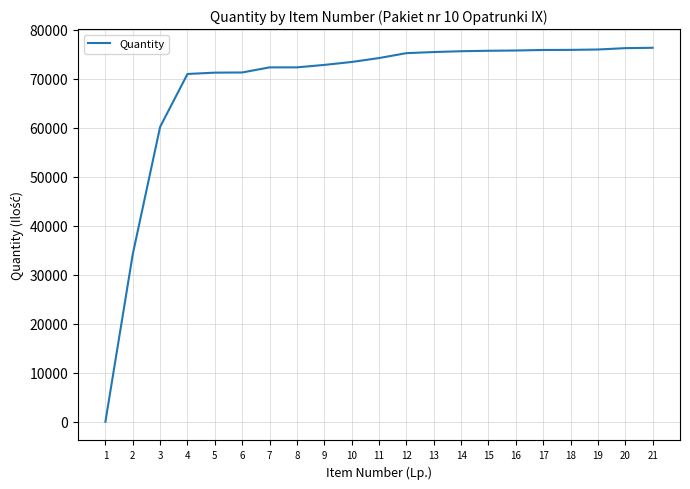

What is the maximum value shown in the chart?

76367